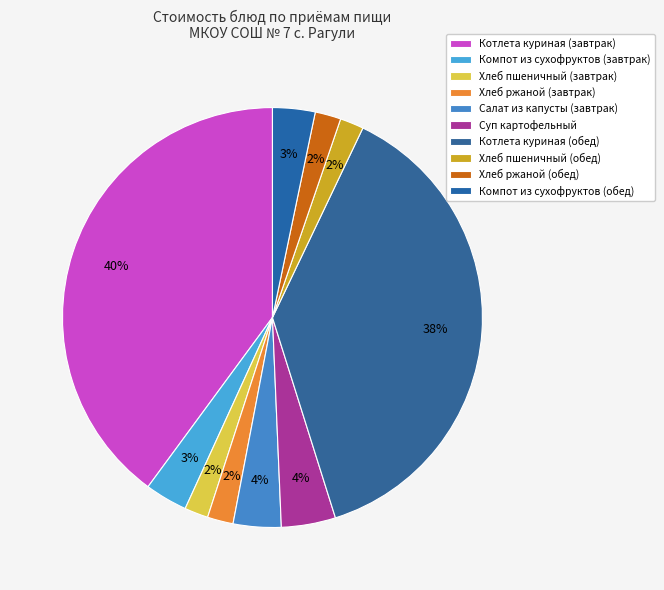

How many segments does this pie chart have?

10